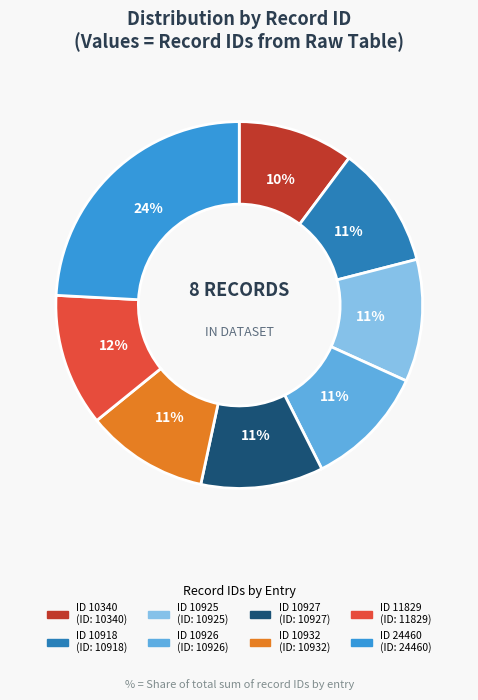

Is there a majority slice in this chart?

No